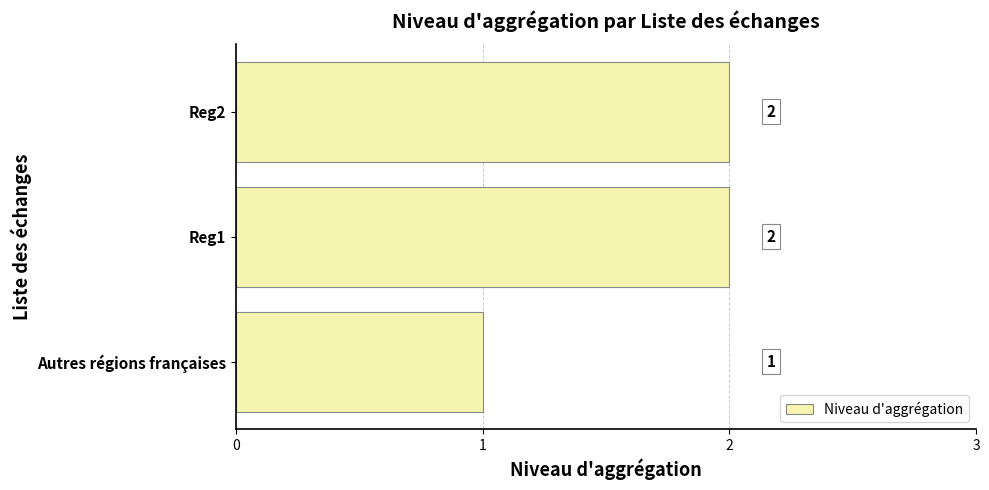

Where is the data nearest to the value 1?

Autres régions françaises